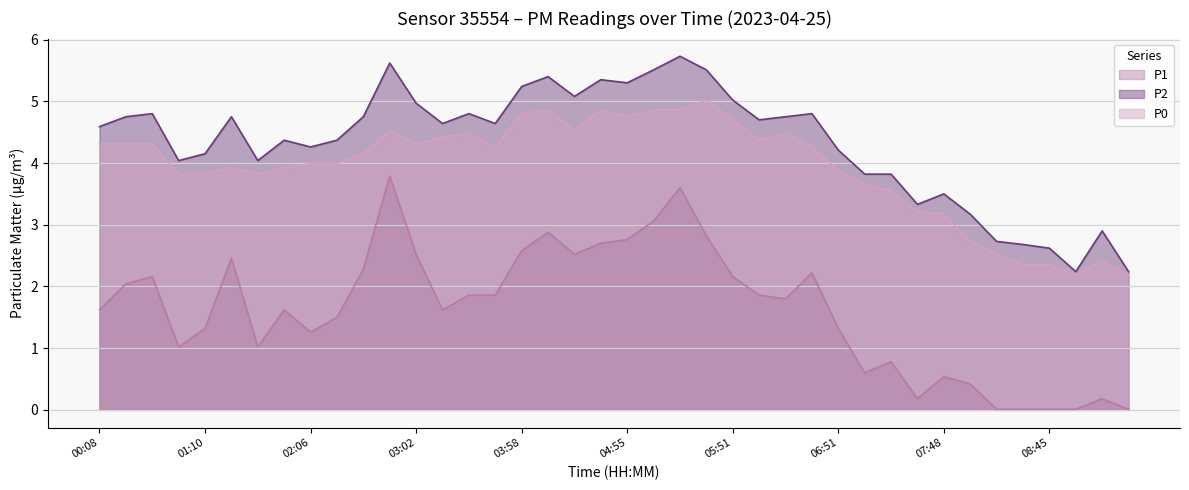

What is the average value of the P2 series?

4.3